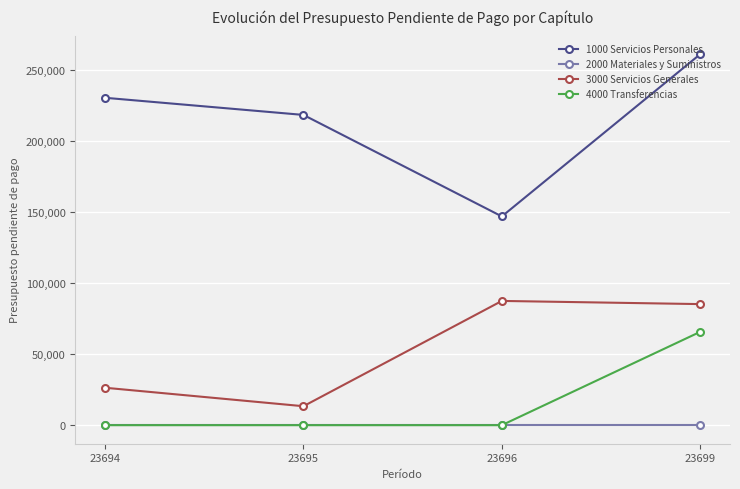

Is it true that 1000 Servicios Personales equals 146962.3 at 23696?

True